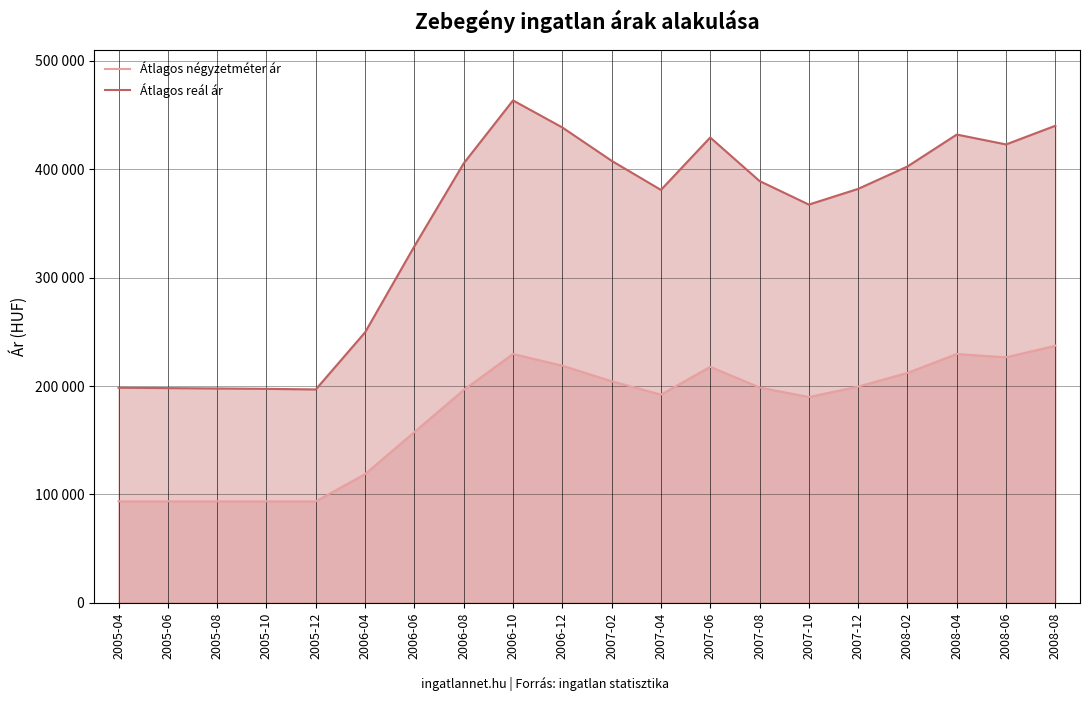

Is it true that Átlagos reál ár equals 249505 at 2006-04?

True